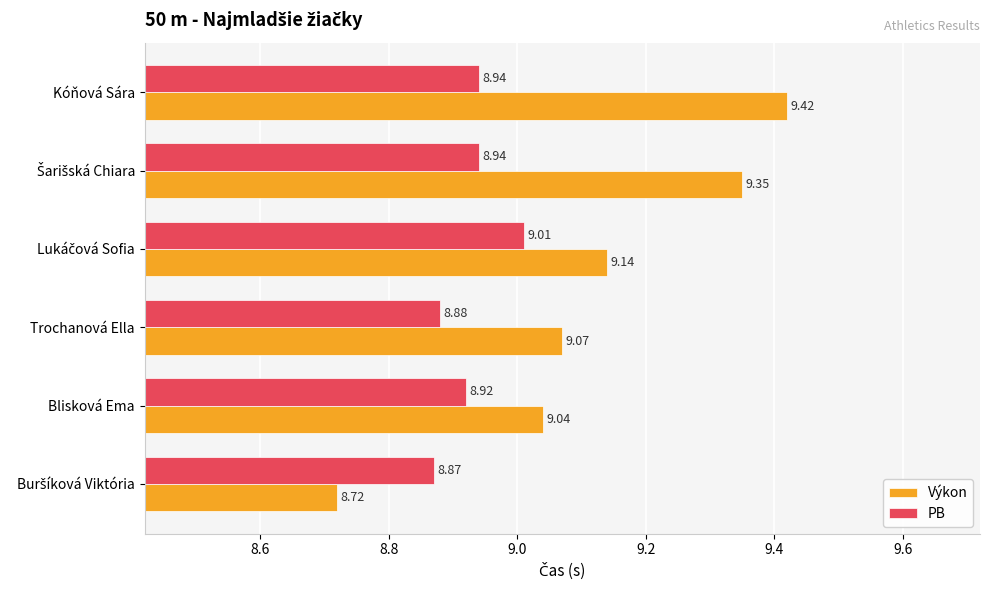

Which category has the highest value in the Výkon series?

Kóňová Sára